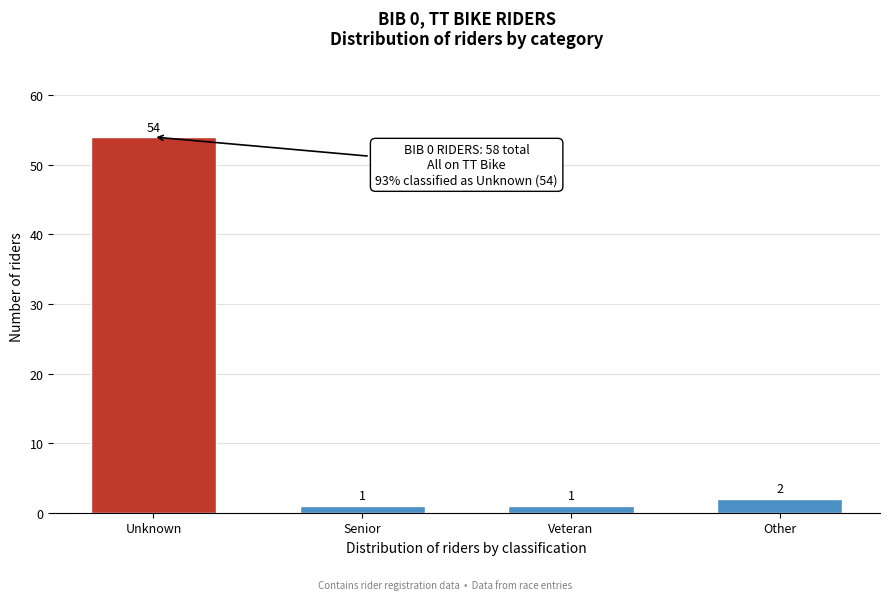

Reading left to right, what are all the values shown in this chart?

54	1	1	2